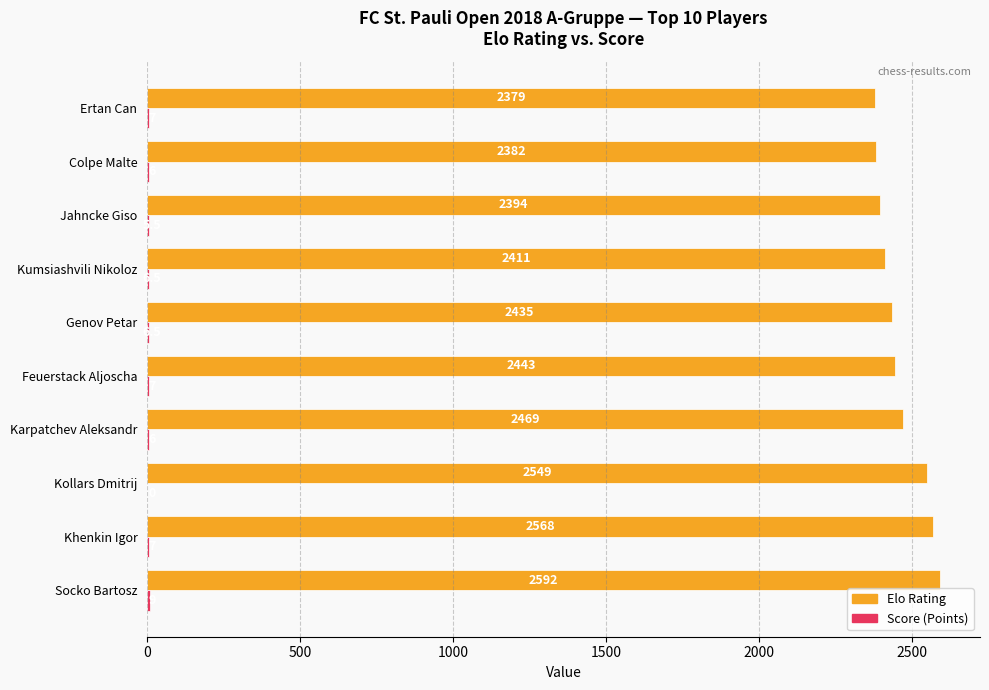

At which category is the sum across all series the highest?

Socko Bartosz